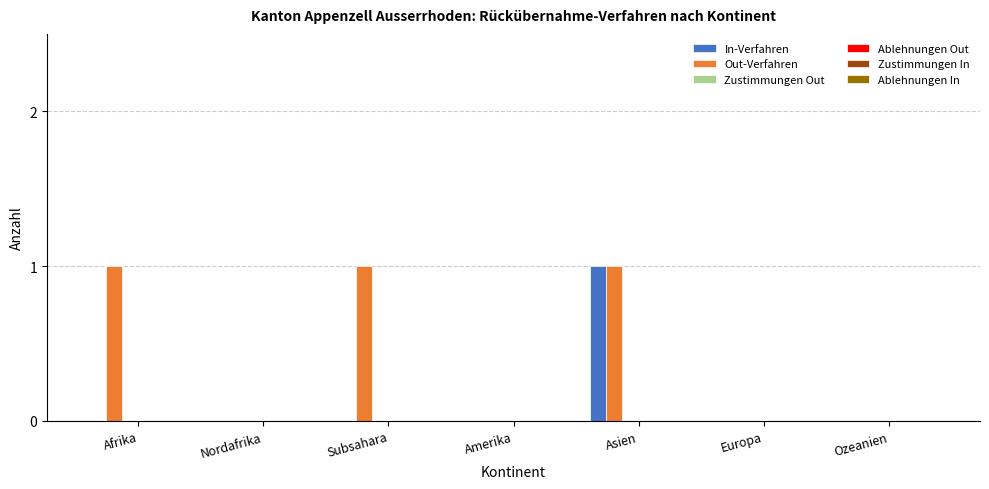

Which series has the largest total across all categories?

Out-Verfahren